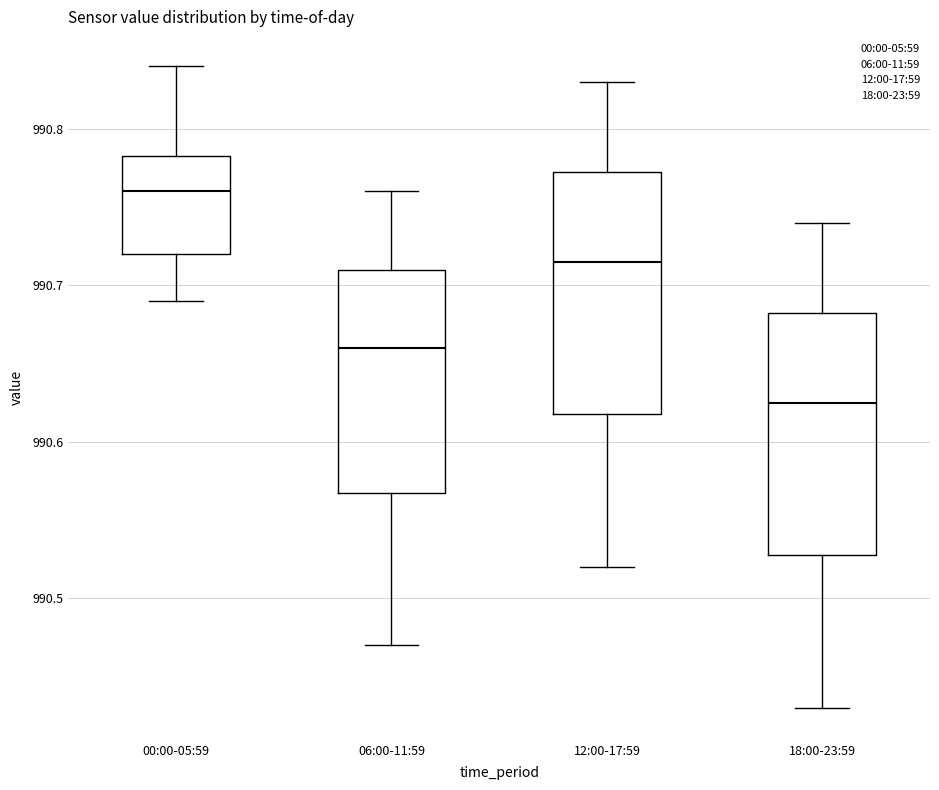

Which box's median line is the highest?

00:00-05:59